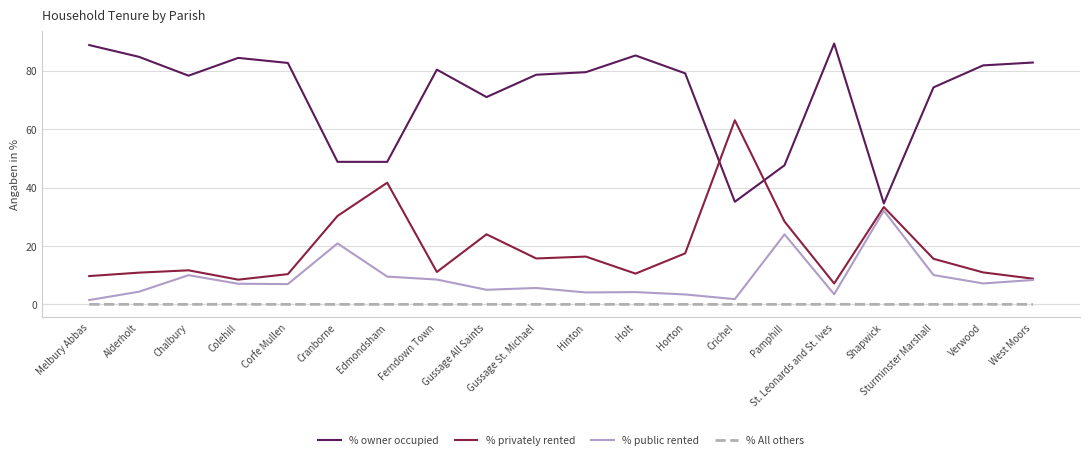

The % privately rented series shows 33.7 at Gussage All Saints. True or false?

False